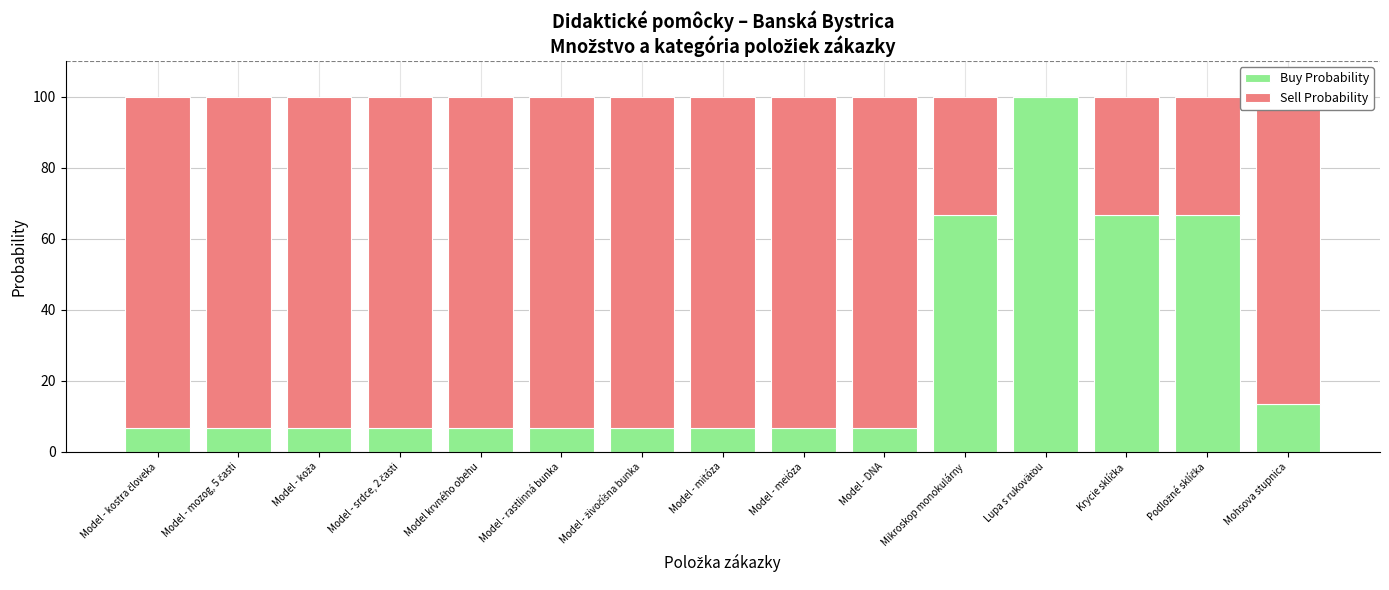

What is the total value across all series at Model - meióza?

100.0